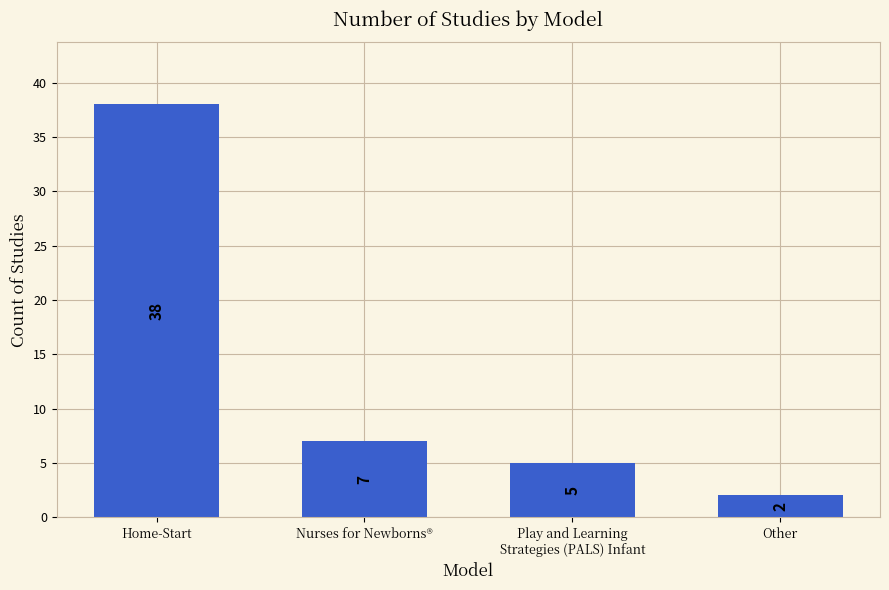

What is the change in value from Home-Start to Other?

-36